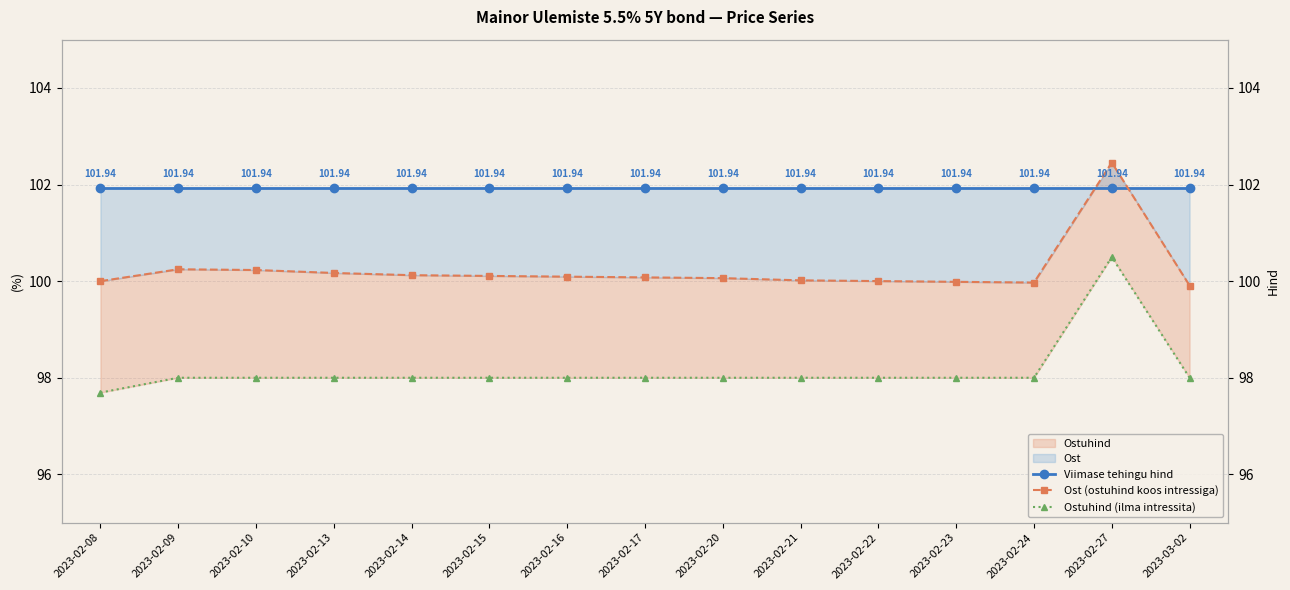

Is the value of Viimase tehingu hind at 2023-02-09 greater than the value of Ost (ostuhind koos intressiga) at 2023-02-14?

Yes